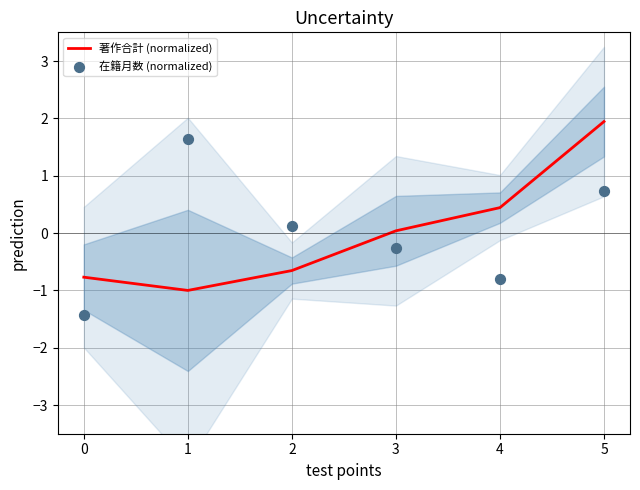

What are all the series names shown in the legend?

著作合計 (normalized), 在籍月数 (normalized)